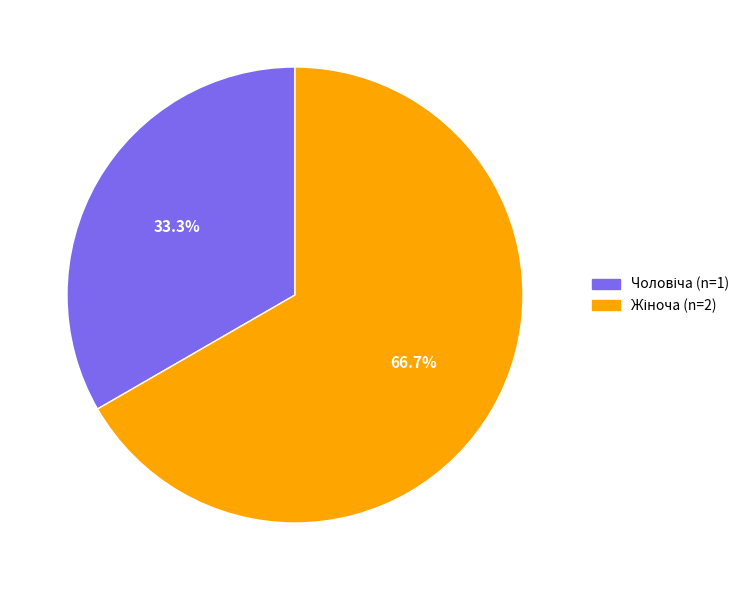

Is there a majority slice in this chart?

Yes